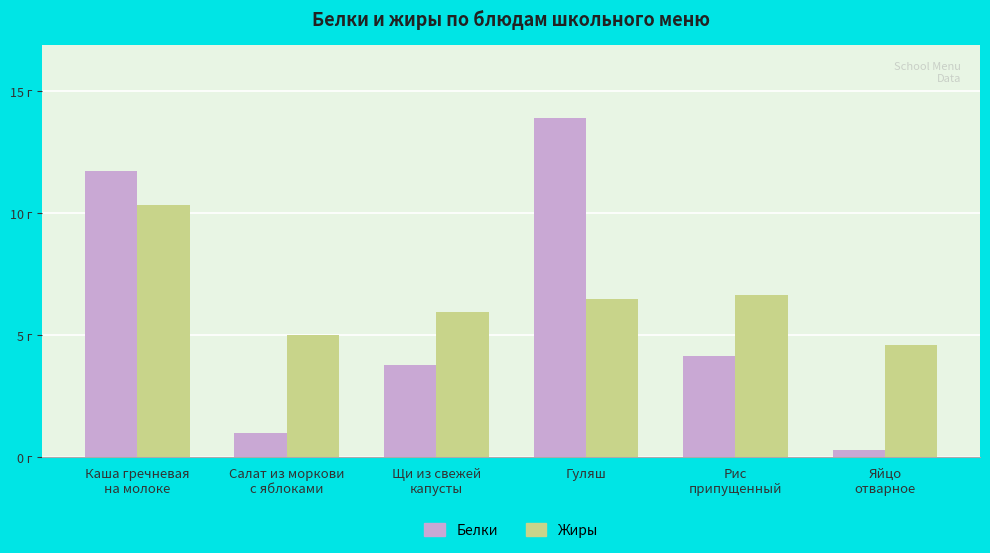

Reading left to right, transcribe all the data shown in this chart.

Белки: 11.7	1.0	3.8	13.9	4.1	0.3
Жиры: 10.3	5.0	6.0	6.5	6.7	4.6